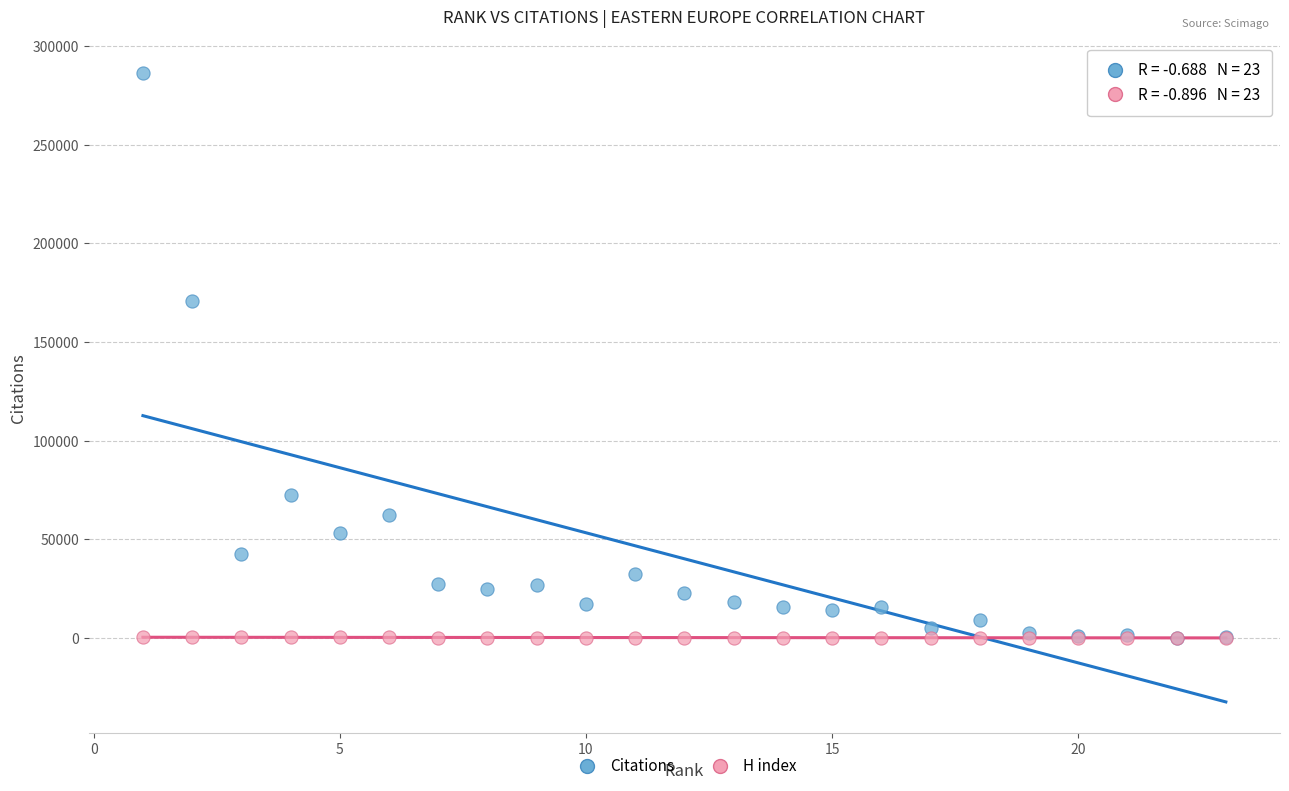

Which series has the widest spread of Y values?

Citations